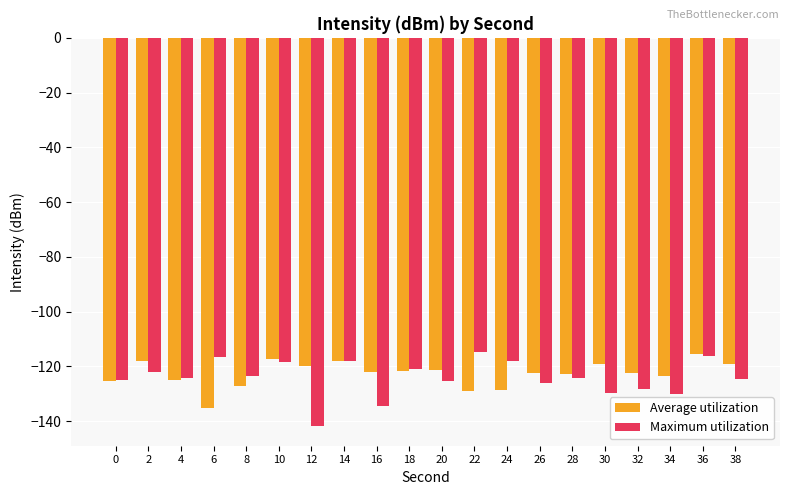

Which series has the widest spread of values?

Maximum utilization